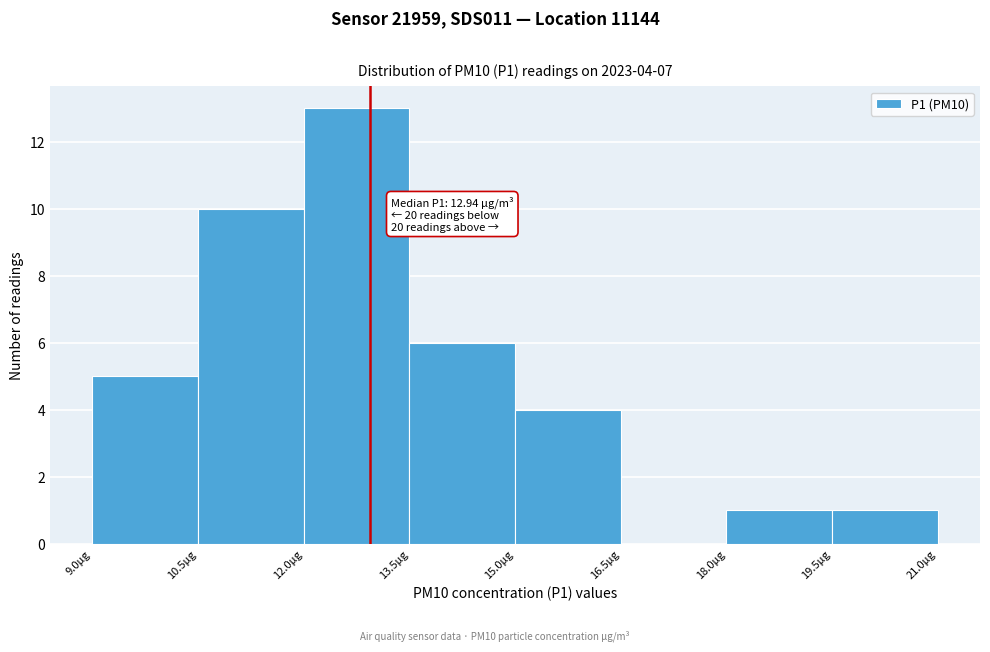

Which range on the x-axis has the tallest bar?

12.0 to 13.5